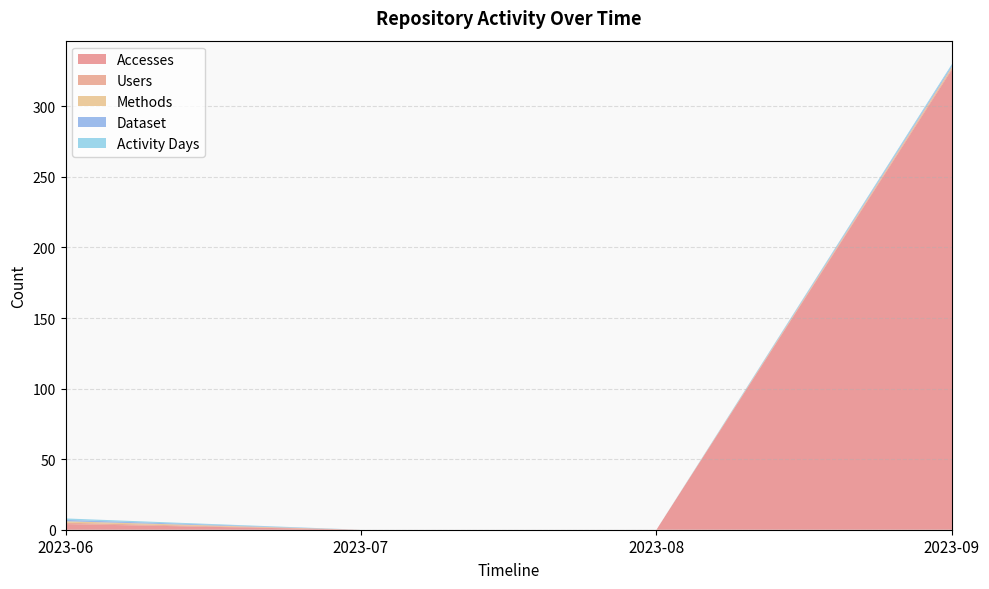

Reading right to left, what are all the values shown in this chart?

Accesses: 2023-09=326	2023-08=0	2023-07=0	2023-06=4
Users: 2023-09=1	2023-08=0	2023-07=0	2023-06=1
Methods: 2023-09=1	2023-08=0	2023-07=0	2023-06=1
Dataset: 2023-09=1	2023-08=0	2023-07=0	2023-06=1
Activity Days: 2023-09=1	2023-08=0	2023-07=0	2023-06=1